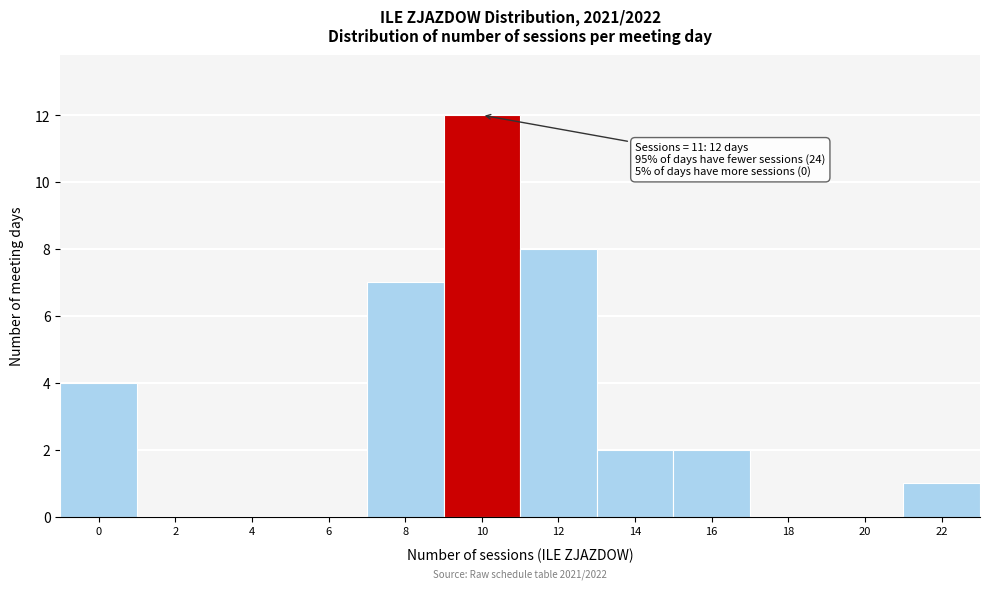

Reading left to right, extract all data points from this chart.

0=4	2=0	4=0	6=0	8=7	10=12	12=8	14=2	16=2	18=0	20=0	22=1